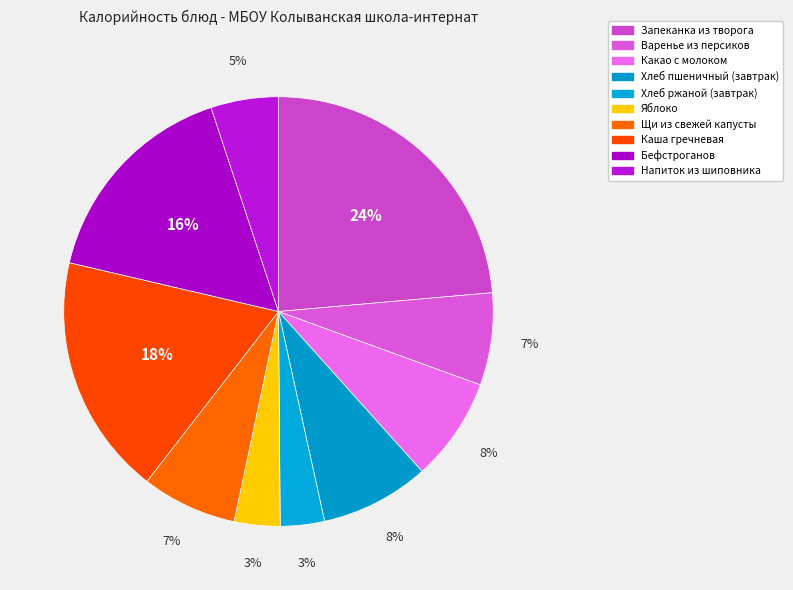

The Какао с молоком slice represents 8% of the pie. True or false?

True